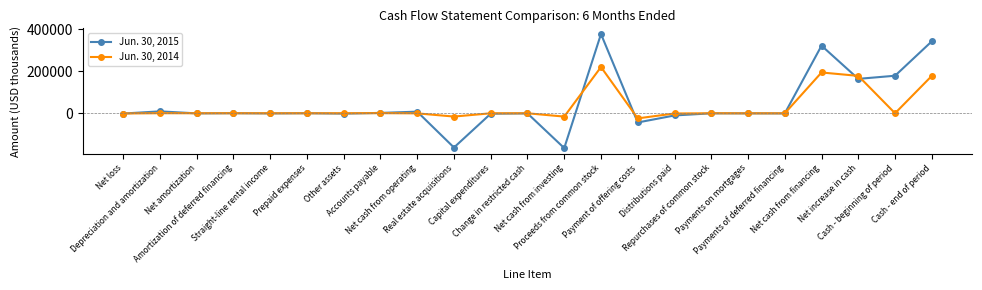

List the series in order of their peak value, lowest first.

Jun. 30, 2014, Jun. 30, 2015